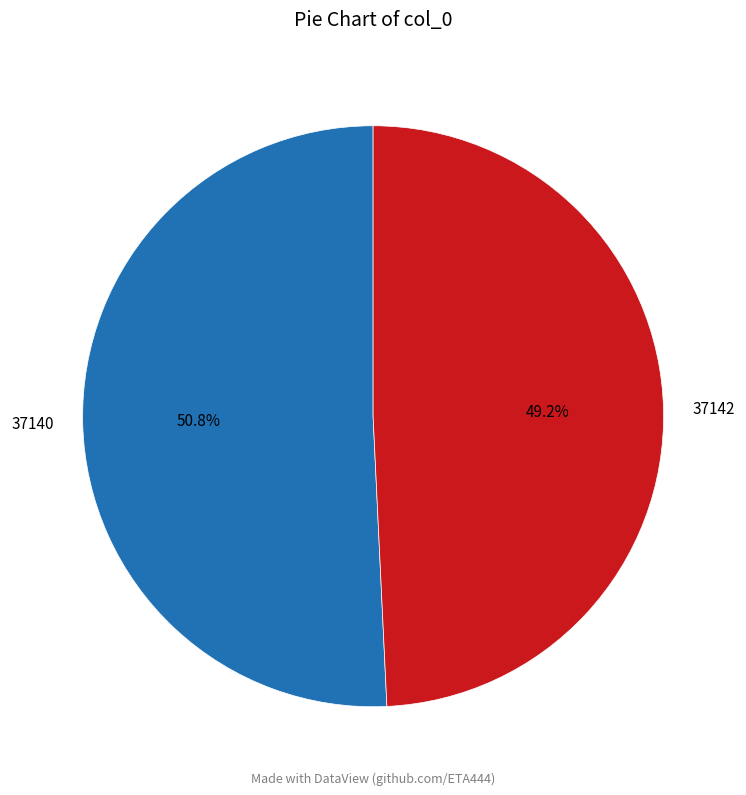

What is the smallest slice in the pie chart?

37142